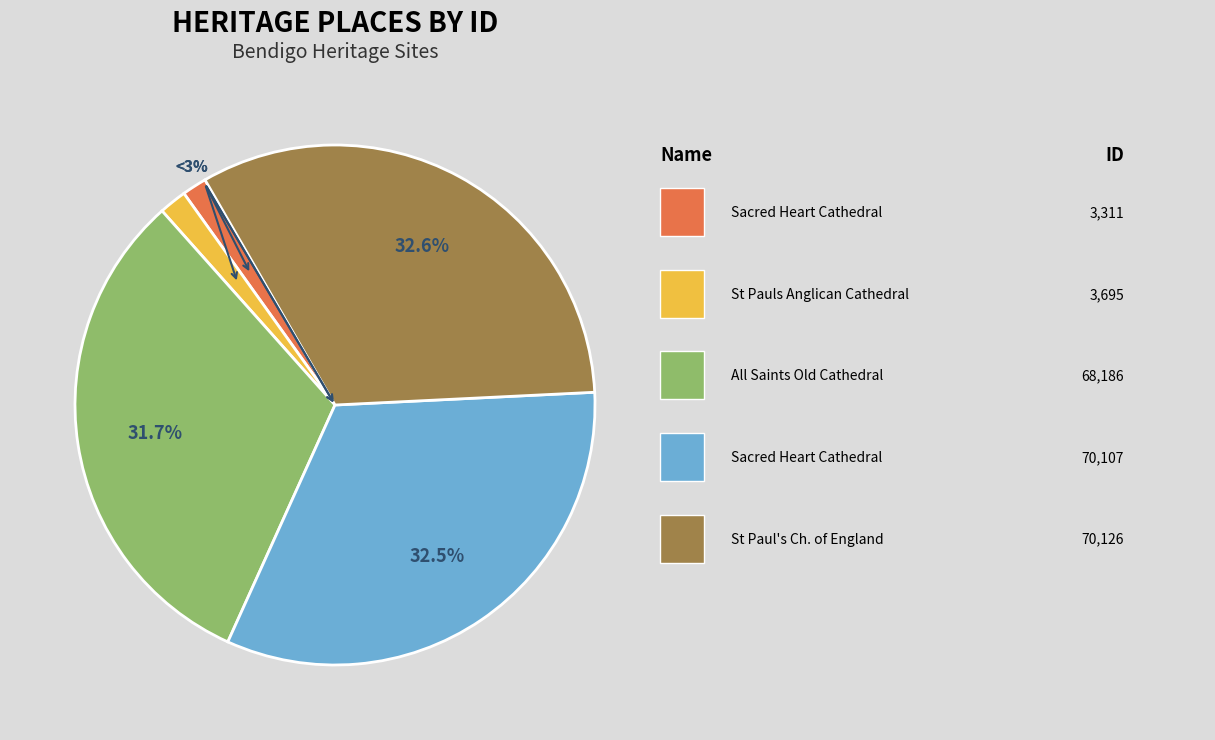

Count the number of slices in the pie.

5